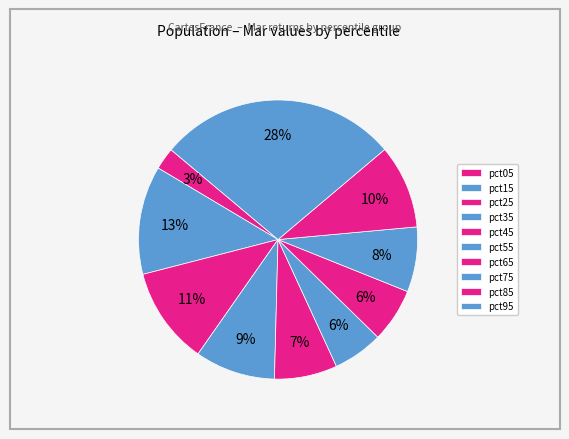

Count the number of slices in the pie.

10